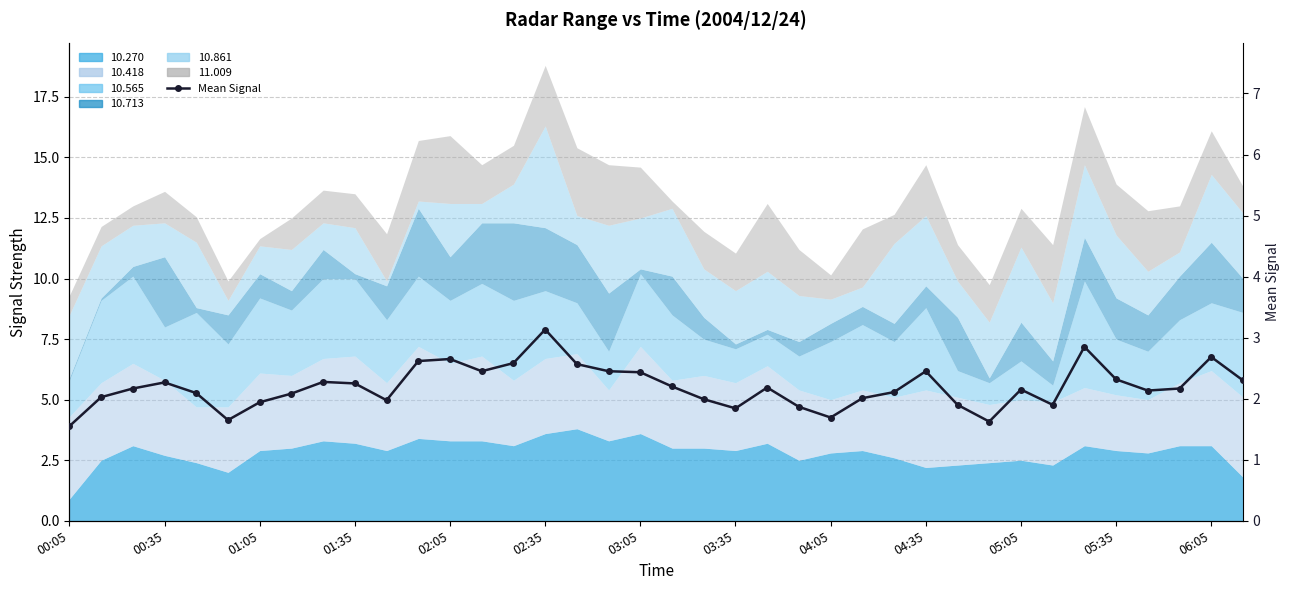

Rank the categories by value from highest to lowest.

15, 32, 36, 06:05, 05:35, 14, 16, 13, 27, 17, 18, 33, 37, 04:05, 01:35, 04:35, 19, 22, 35, 01:05, 30, 34, 26, 02:05, 03:35, 00:35, 25, 20, 05:05, 03:05, 31, 28, 23, 21, 24, 02:35, 29, 00:05